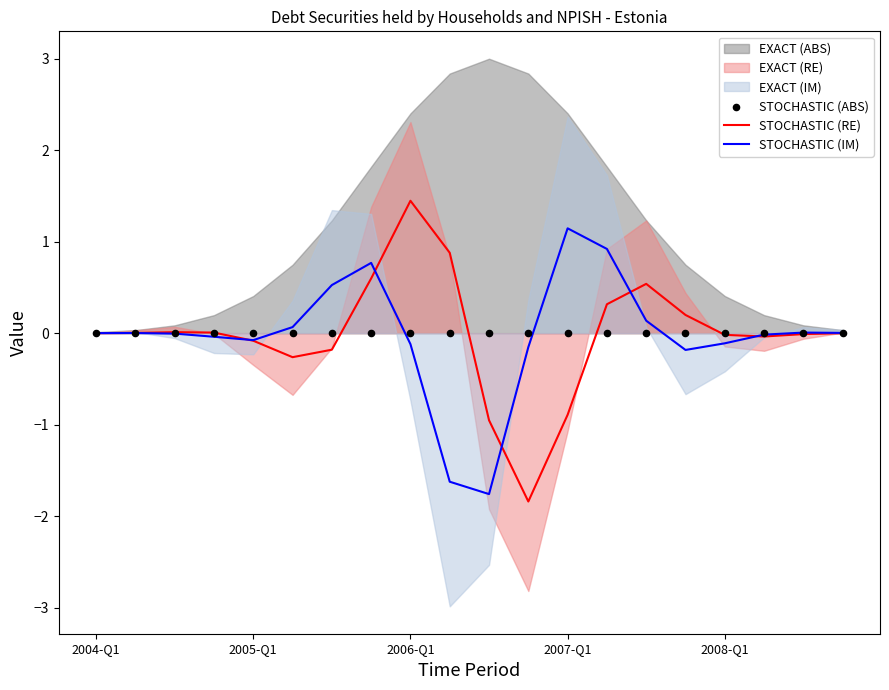

What is the highest value of the STOCHASTIC (IM) series?

1.1